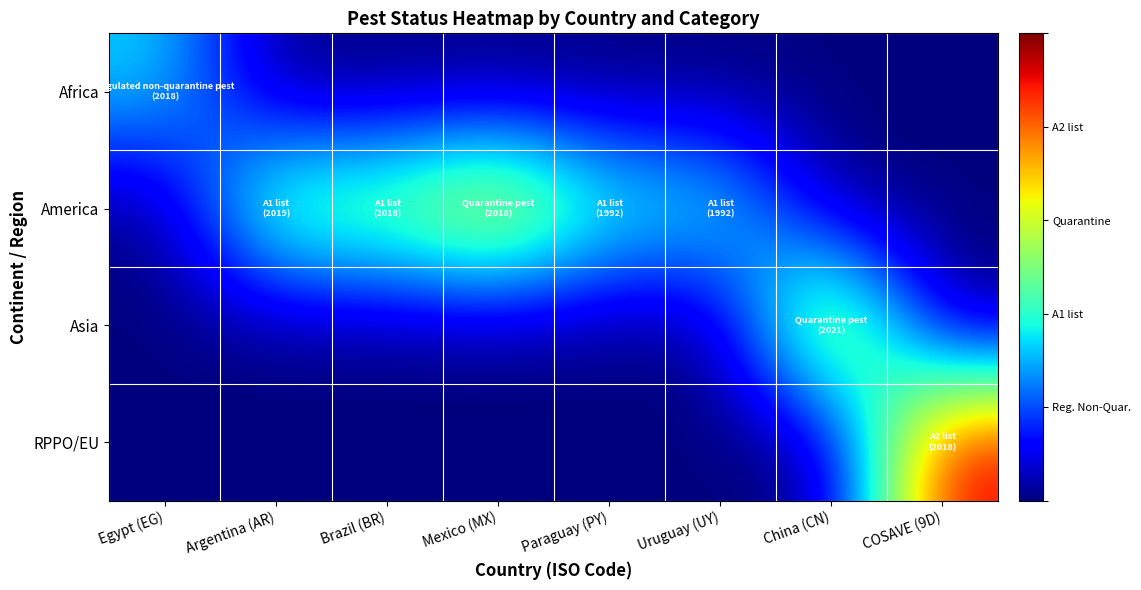

Between Brazil (BR) and Paraguay (PY), which series saw the biggest shift?

America